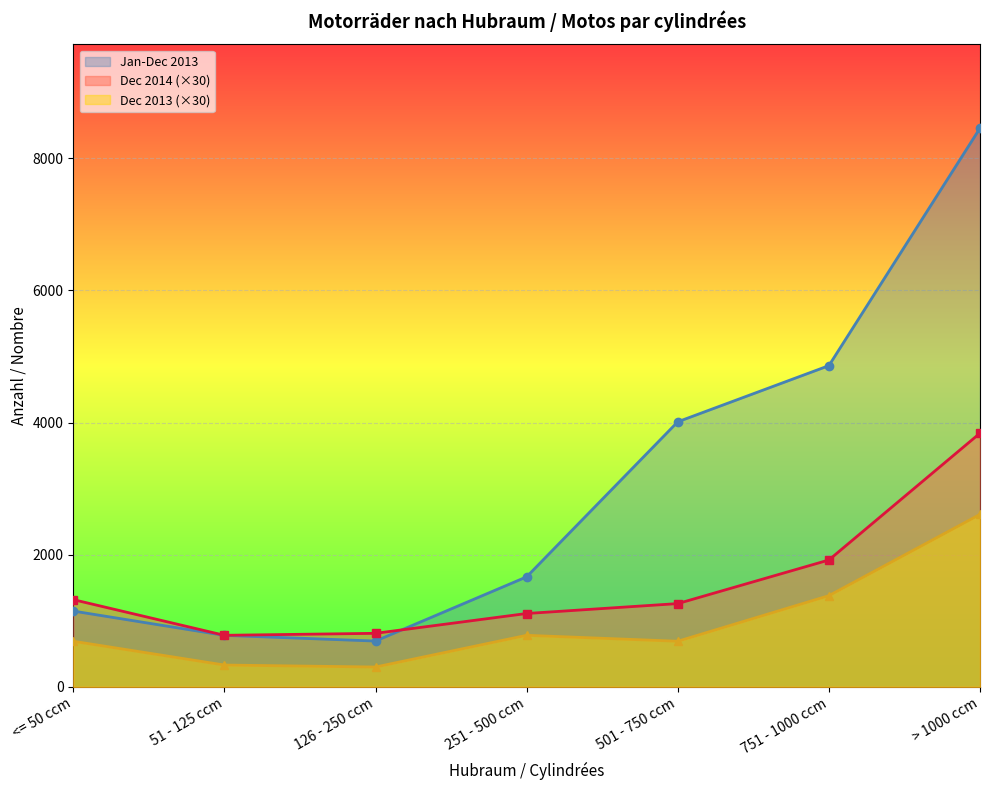

Which has a higher value, 51 - 125 ccm or > 1000 ccm?

> 1000 ccm